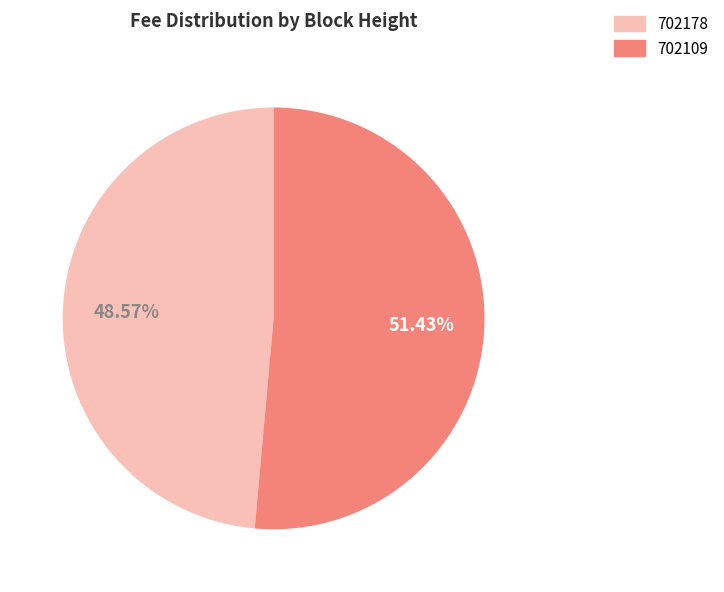

To the nearest percent, what is the average slice percentage?

50%